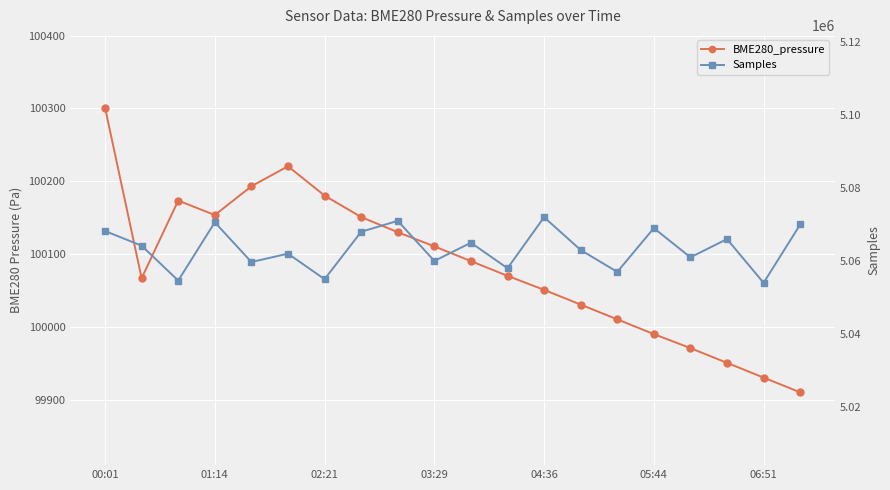

The value of Samples at 02:21 is 1186032.6. True or false?

False